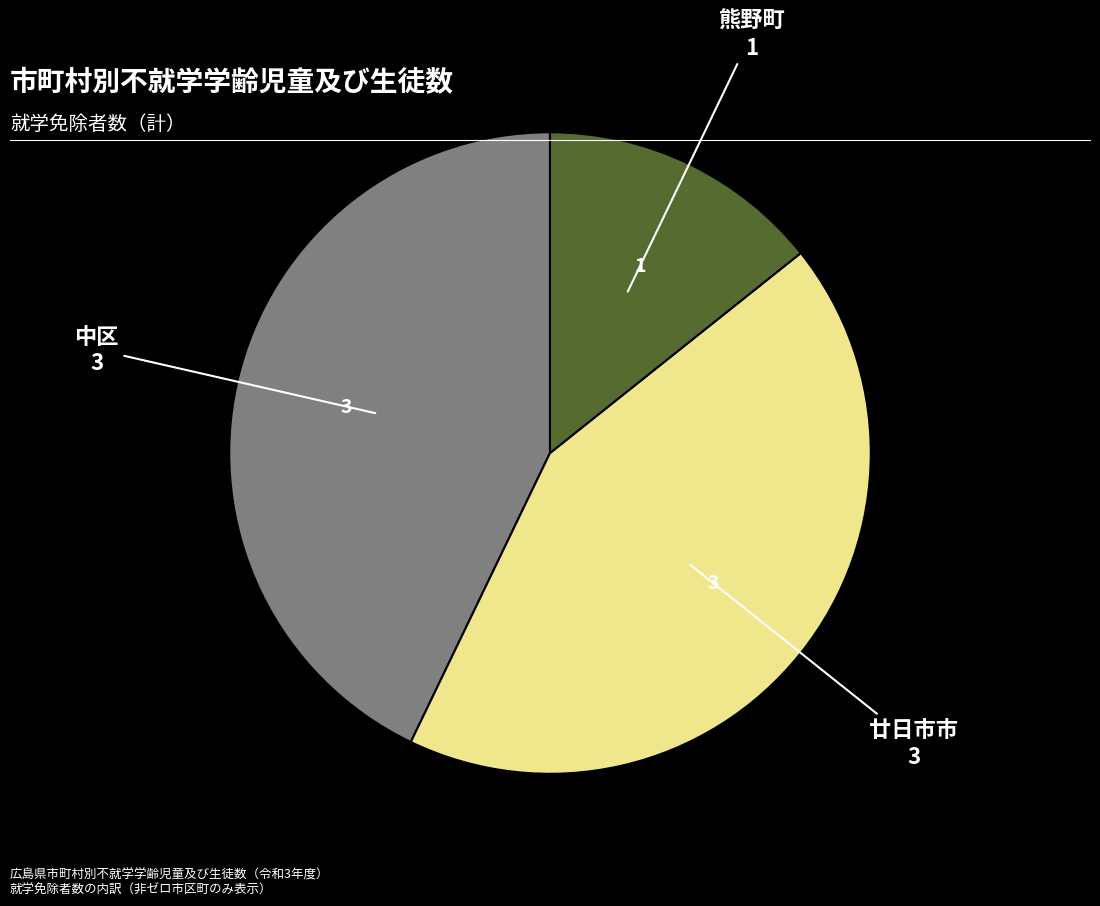

Is there any slice that represents more than half of the pie?

No